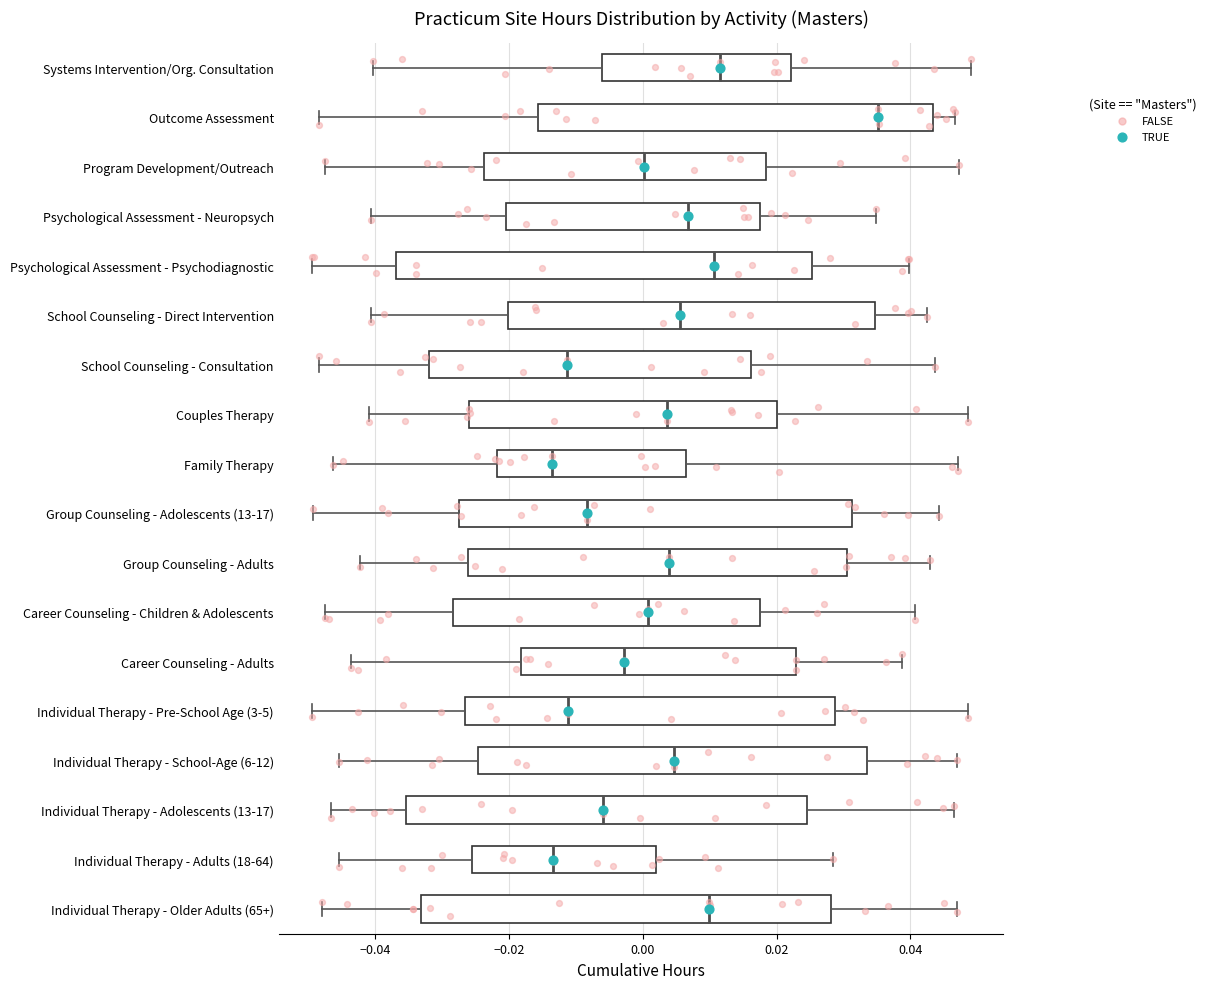

Where does the right whisker of the box for Individual Therapy - Adolescents (13-17) end on the x-axis? The values are not printed on the chart, so give them approximately, as read against the axis.

0.046